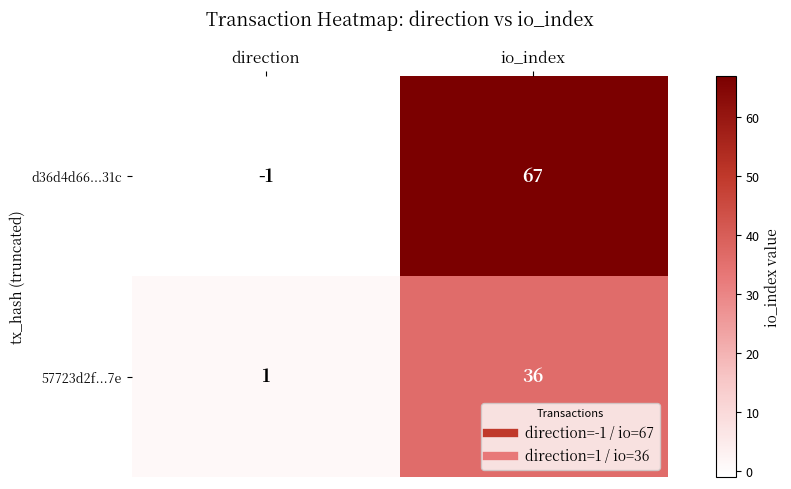

True or false: d36d4d66...31c has a value of 67 at io_index.

True